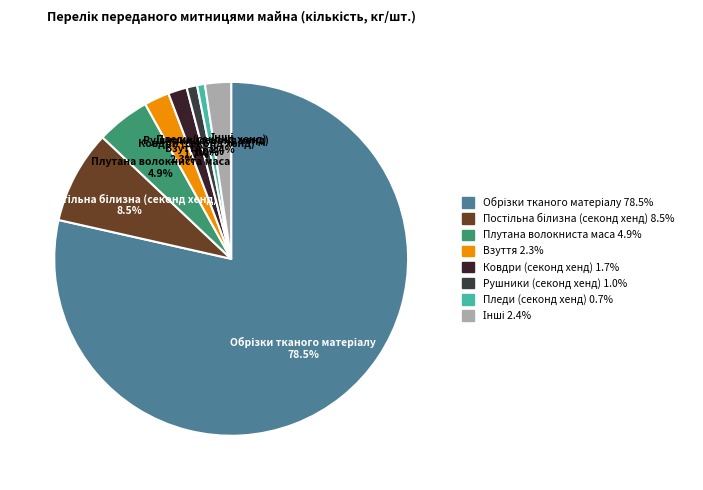

Is there any slice that represents more than half of the pie?

Yes